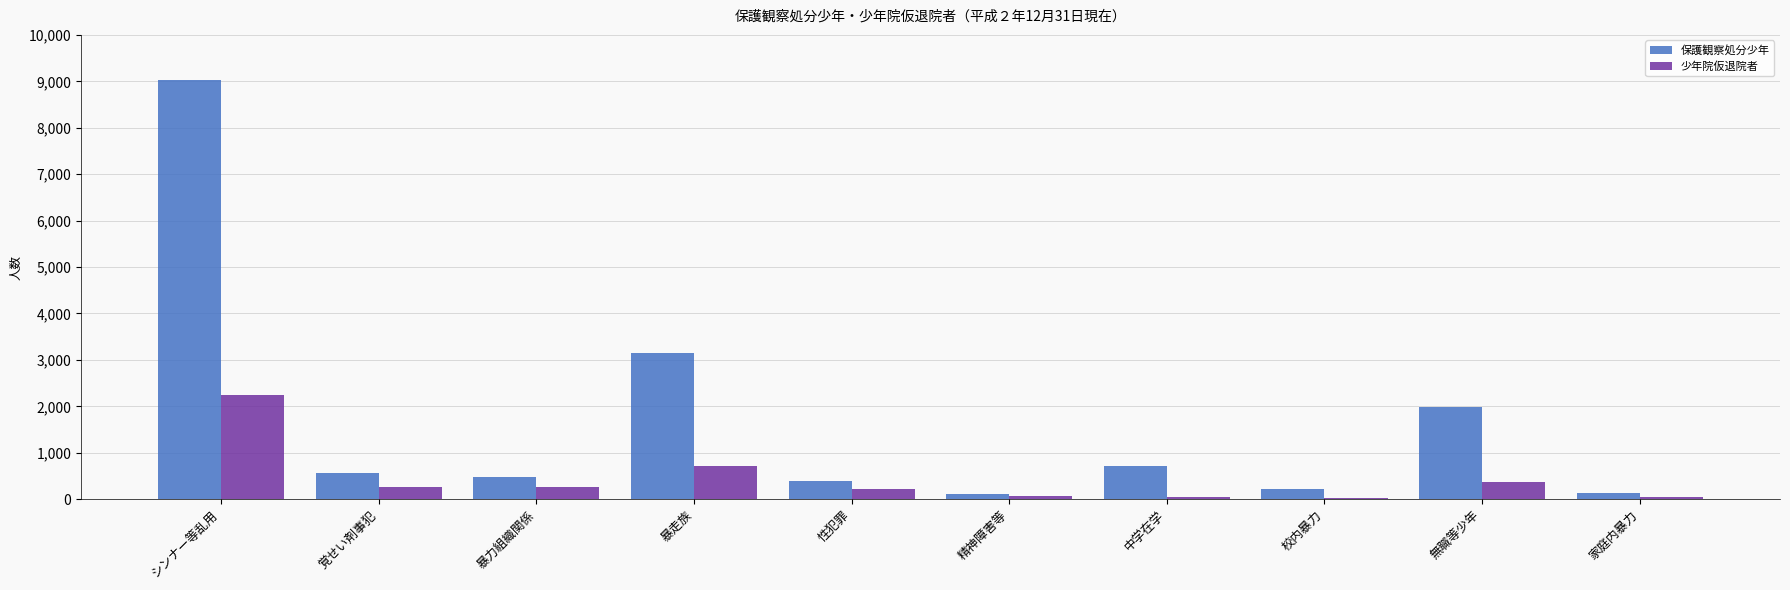

What is the greatest value displayed?

9038